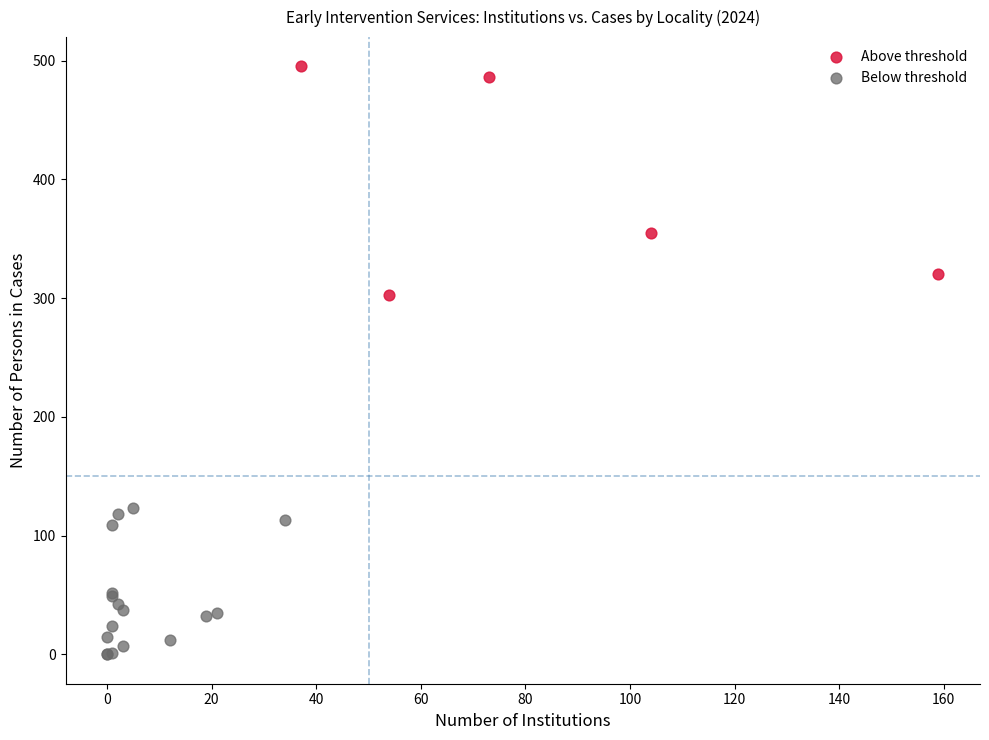

What are all the series names shown in the legend?

Above threshold, Below threshold